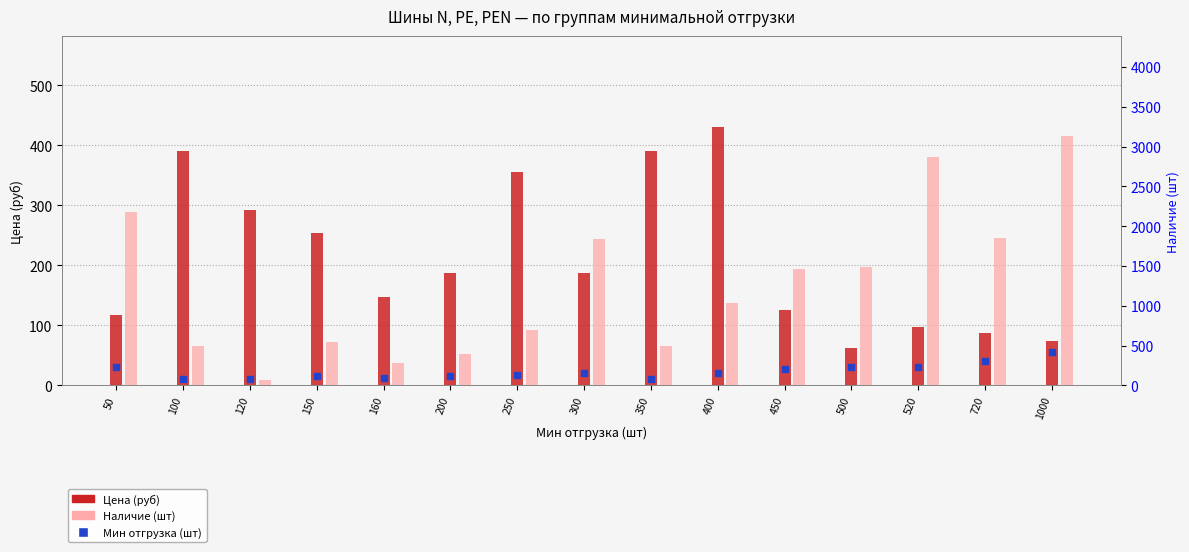

Which series contains the lowest Y value?

Мин отгрузка (шт)